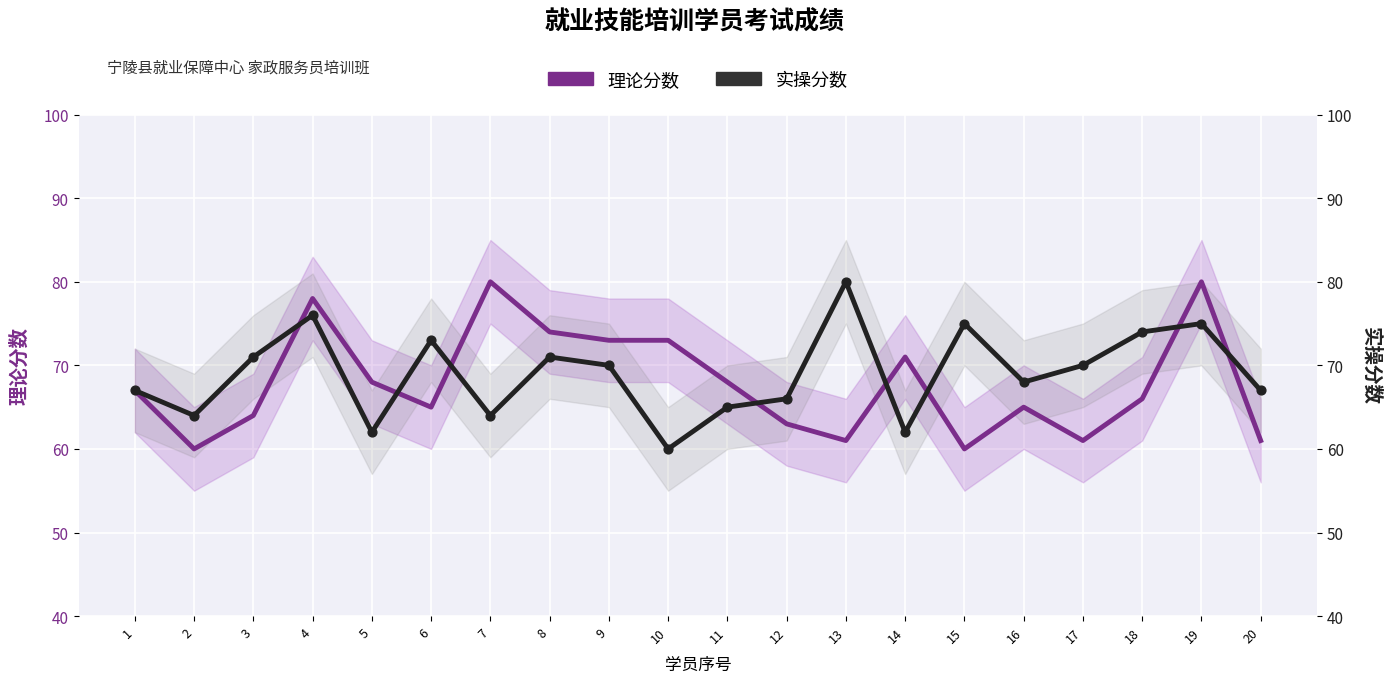

What is the total value across all series at 2?

124